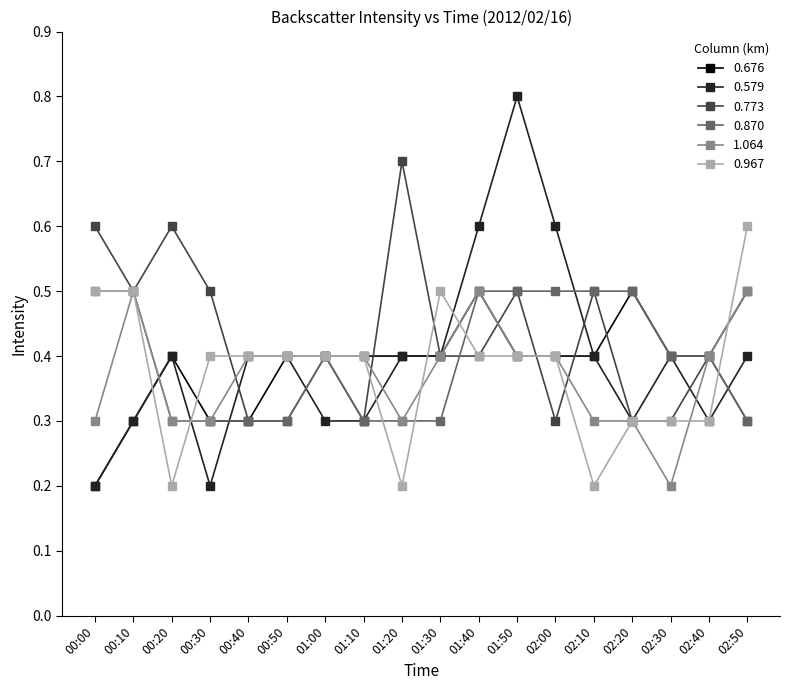

What is the sum of all 0.773 values?

7.6